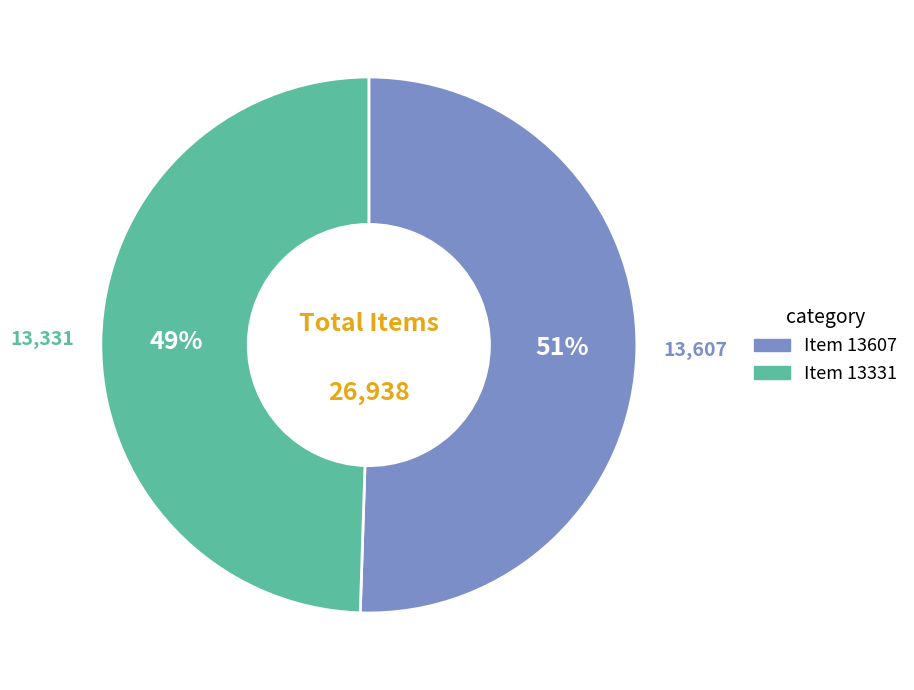

The Item 13331 slice represents 63% of the pie. True or false?

False